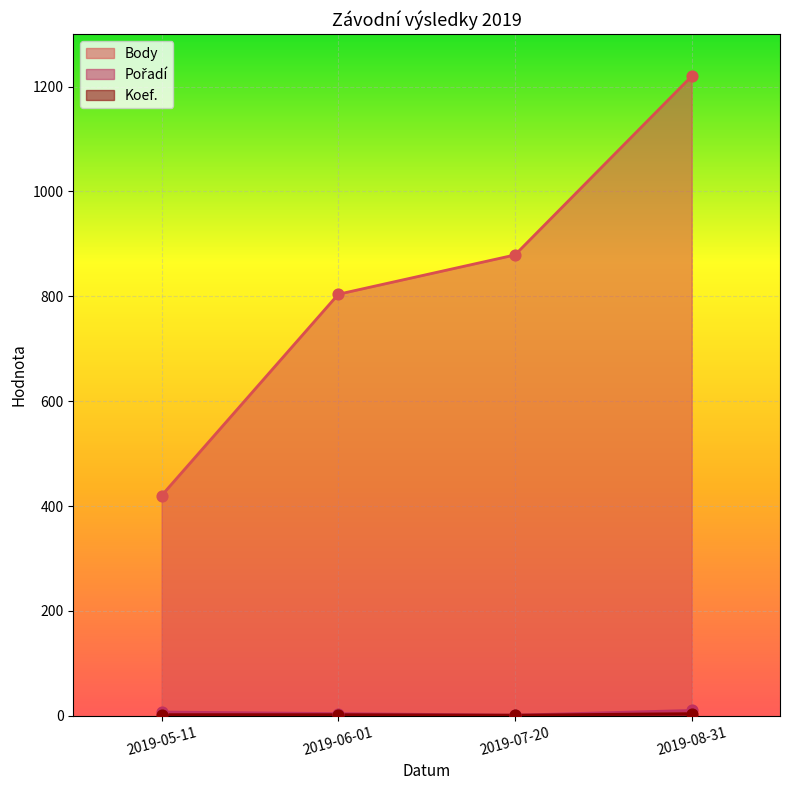

What is the total value across all series at 2019-07-20?

881